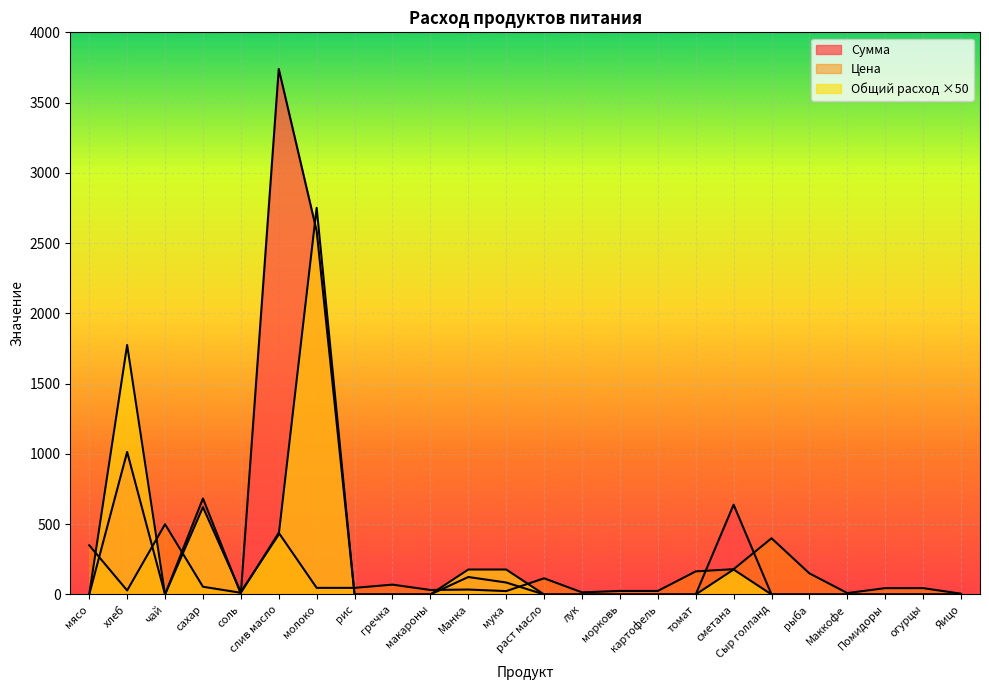

Which has a higher value, гречка or слив масло?

слив масло